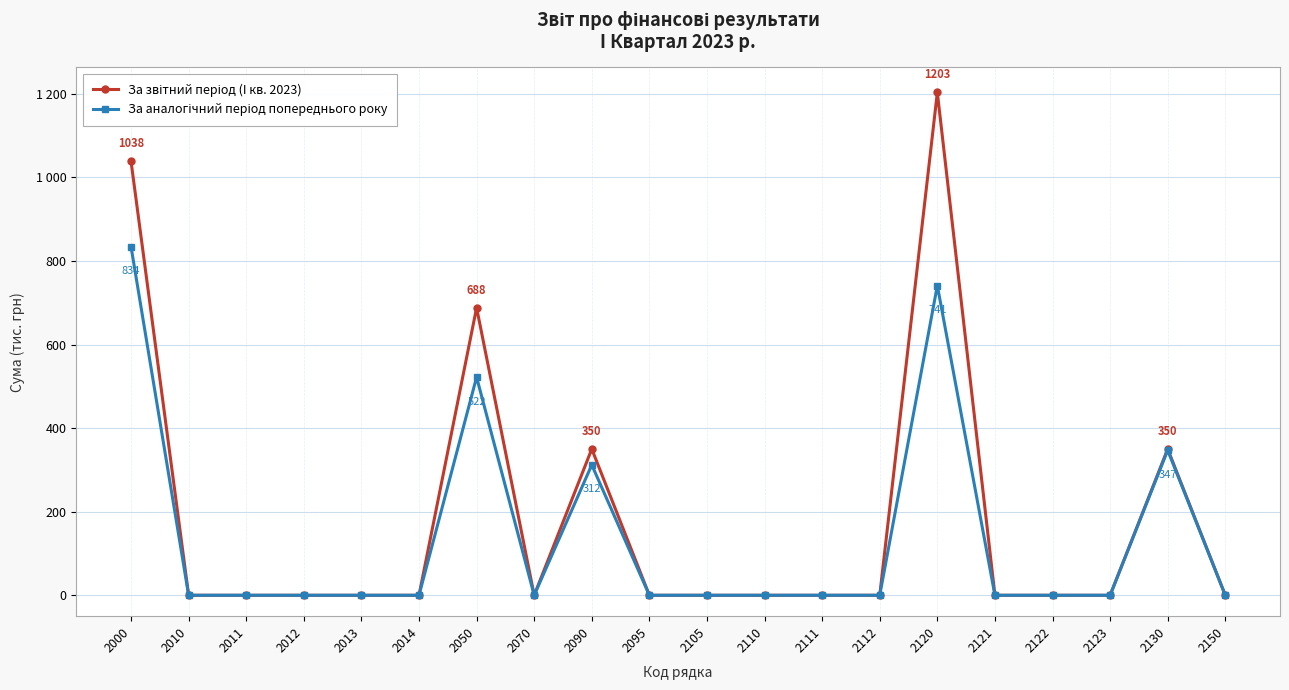

True or false: За звітний період (I кв. 2023) and За аналогічний період попереднього року cross at least once.

False